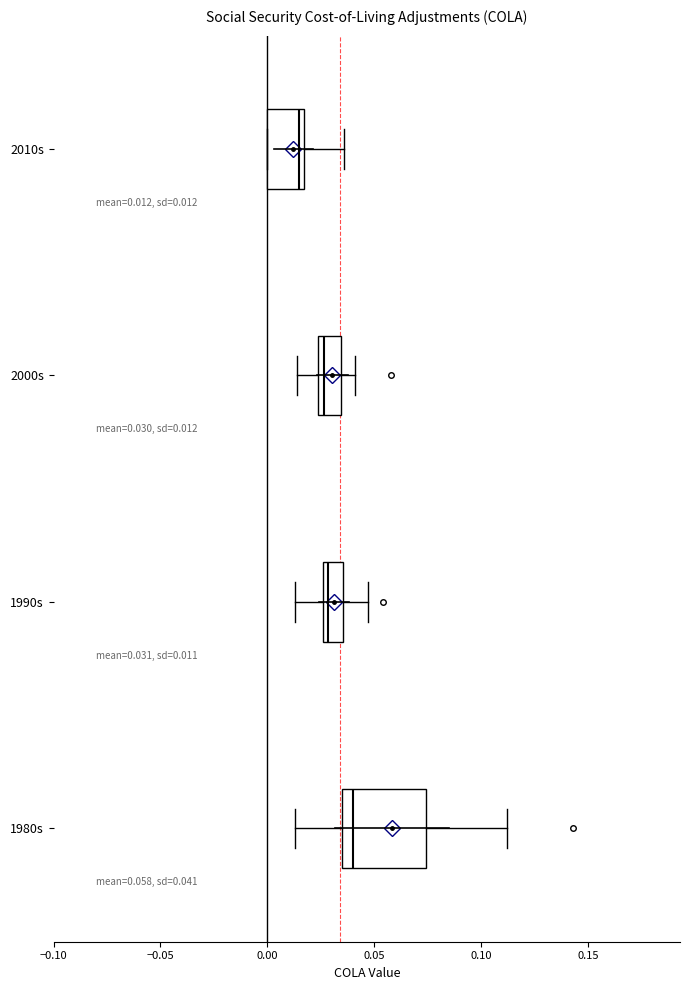

Which box's median line is the furthest to the left?

2010s